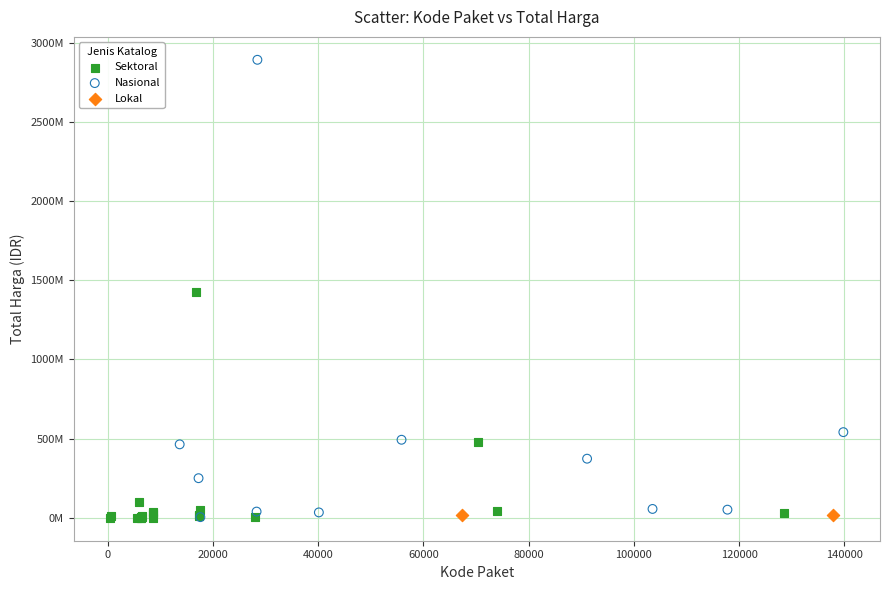

What are all the series names shown in the legend?

Sektoral, Nasional, Lokal